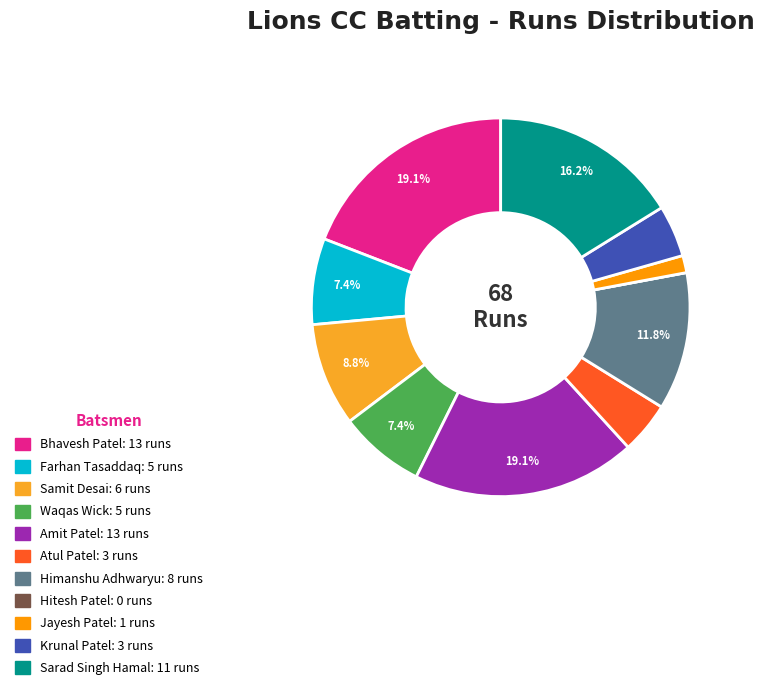

Is it true that Sarad Singh Hamal is 16% of the pie?

True